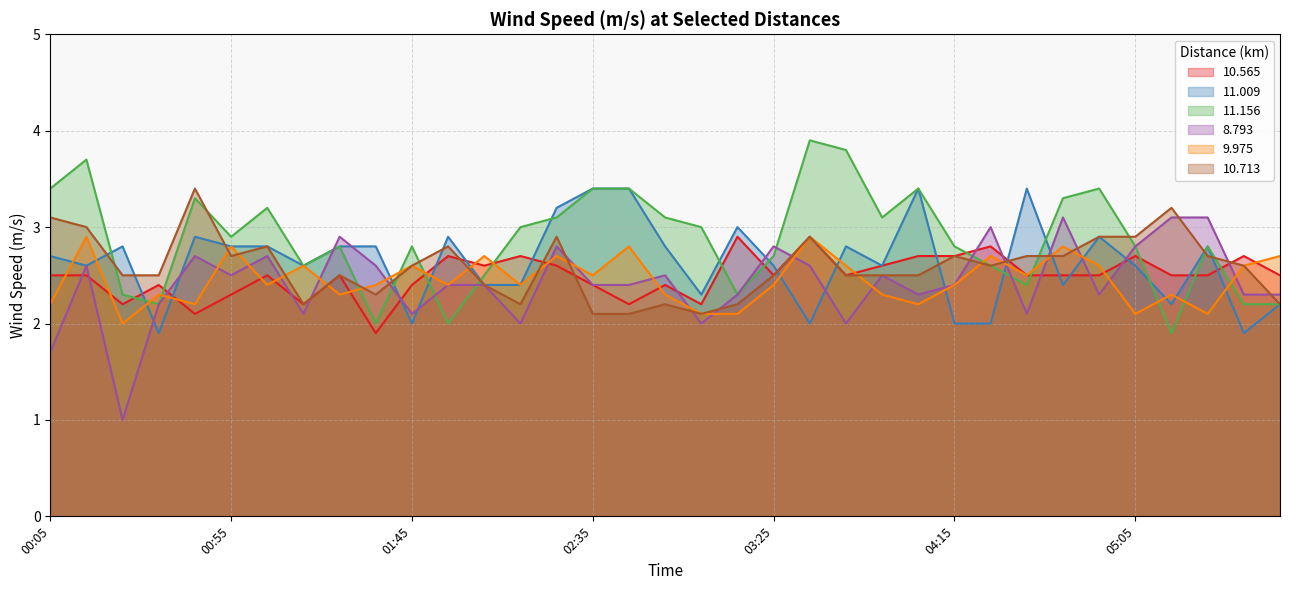

Reading right to left, list all the values displayed in this chart.

10.565: 2.5	2.7	2.5	2.5	2.7	2.5	2.5	2.5	2.8	2.7	2.7	2.6	2.5	2.9	2.5	2.9	2.2	2.4	2.2	2.4	2.6	2.7	2.6	2.7	2.4	1.9	2.5	2.2	2.5	2.3	2.1	2.4	2.2	2.5	2.5
11.009: 2.2	1.9	2.8	2.2	2.6	2.9	2.4	3.4	2.0	2.0	3.4	2.6	2.8	2.0	2.6	3.0	2.3	2.8	3.4	3.4	3.2	2.4	2.4	2.9	2.0	2.8	2.8	2.6	2.8	2.8	2.9	1.9	2.8	2.6	2.7
11.156: 2.2	2.2	2.8	1.9	2.8	3.4	3.3	2.4	2.6	2.8	3.4	3.1	3.8	3.9	2.7	2.3	3.0	3.1	3.4	3.4	3.1	3.0	2.5	2.0	2.8	2.0	2.8	2.6	3.2	2.9	3.3	2.2	2.3	3.7	3.4
8.793: 2.3	2.3	3.1	3.1	2.8	2.3	3.1	2.1	3.0	2.4	2.3	2.5	2.0	2.6	2.8	2.3	2.0	2.5	2.4	2.4	2.8	2.0	2.4	2.4	2.1	2.6	2.9	2.1	2.7	2.5	2.7	2.2	1.0	2.6	1.7
9.975: 2.7	2.6	2.1	2.3	2.1	2.6	2.8	2.5	2.7	2.4	2.2	2.3	2.6	2.9	2.4	2.1	2.1	2.3	2.8	2.5	2.7	2.4	2.7	2.4	2.6	2.4	2.3	2.6	2.4	2.8	2.2	2.3	2.0	2.9	2.2
10.713: 2.2	2.6	2.7	3.2	2.9	2.9	2.7	2.7	2.6	2.7	2.5	2.5	2.5	2.9	2.5	2.2	2.1	2.2	2.1	2.1	2.9	2.2	2.4	2.8	2.6	2.3	2.5	2.2	2.8	2.7	3.4	2.5	2.5	3.0	3.1